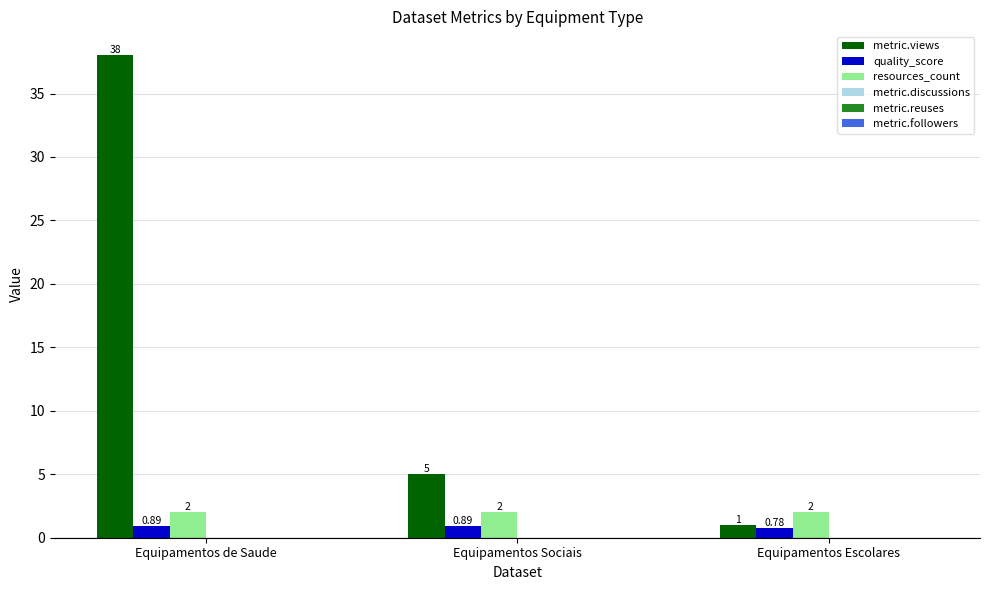

What is the sum of the quality_score values at Equipamentos de Saude and Equipamentos Escolares?

1.7